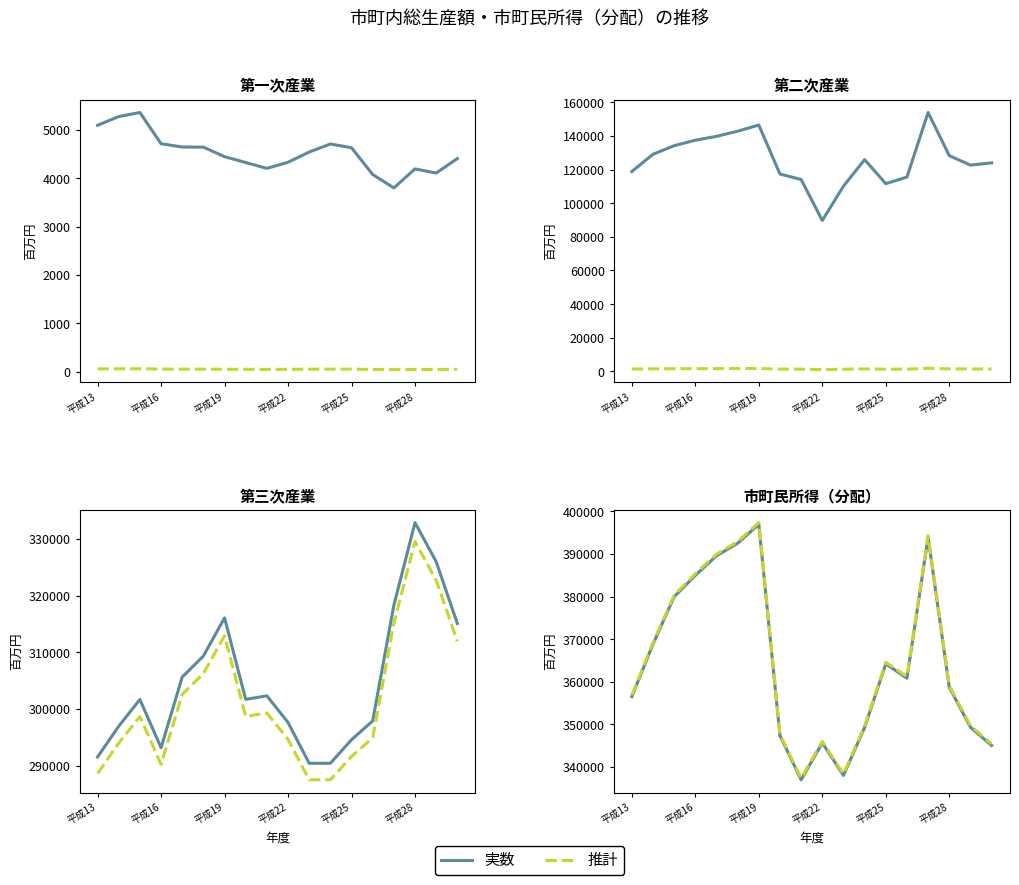

How many data points in 第三次産業 are above 301714?

8